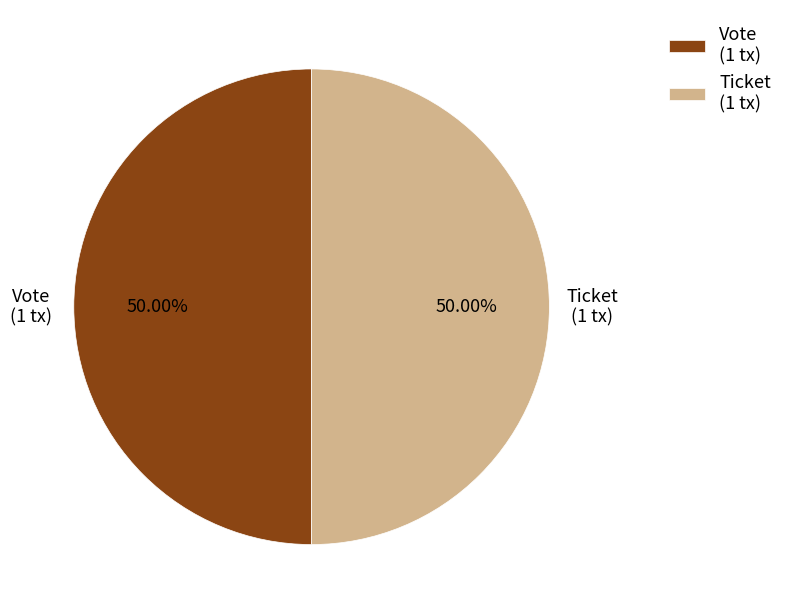

Approximately how many times larger is the value at Vote (1 tx) compared to Ticket (1 tx)?

1.0